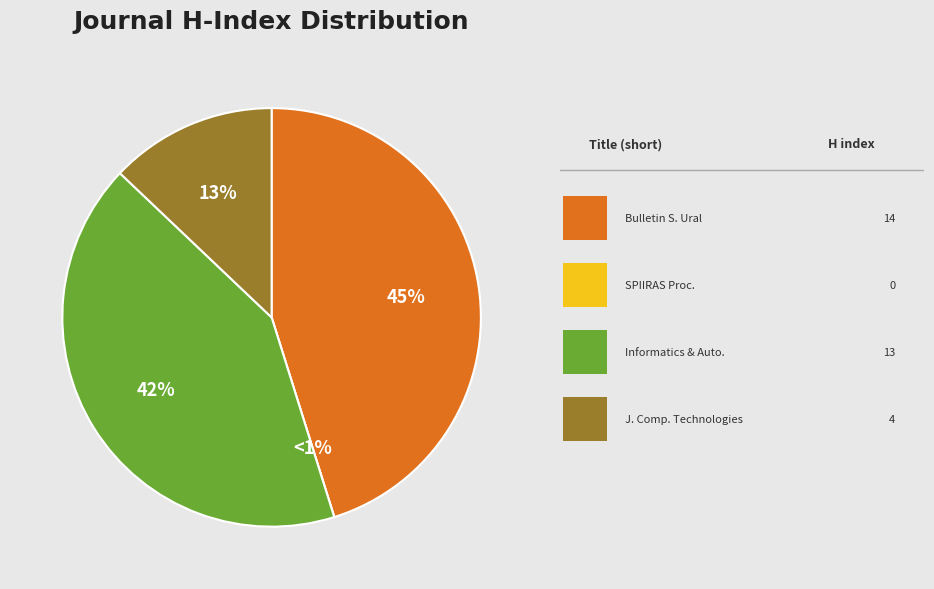

What portion of the pie excludes Informatics and Automation?

58.1%